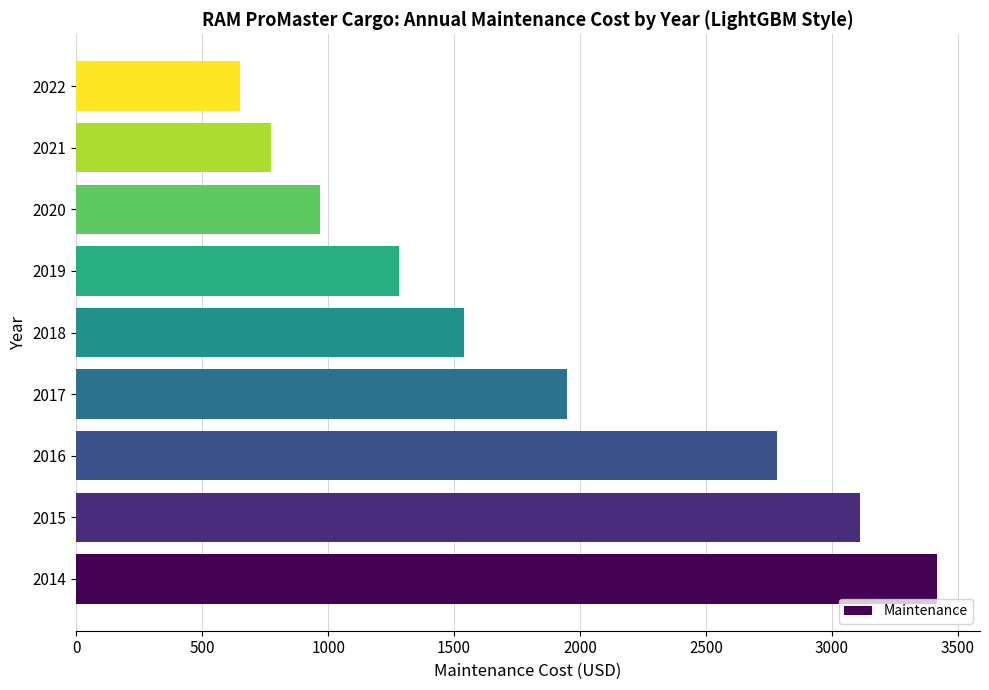

What is the change in value from 2016 to 2021?

-2008